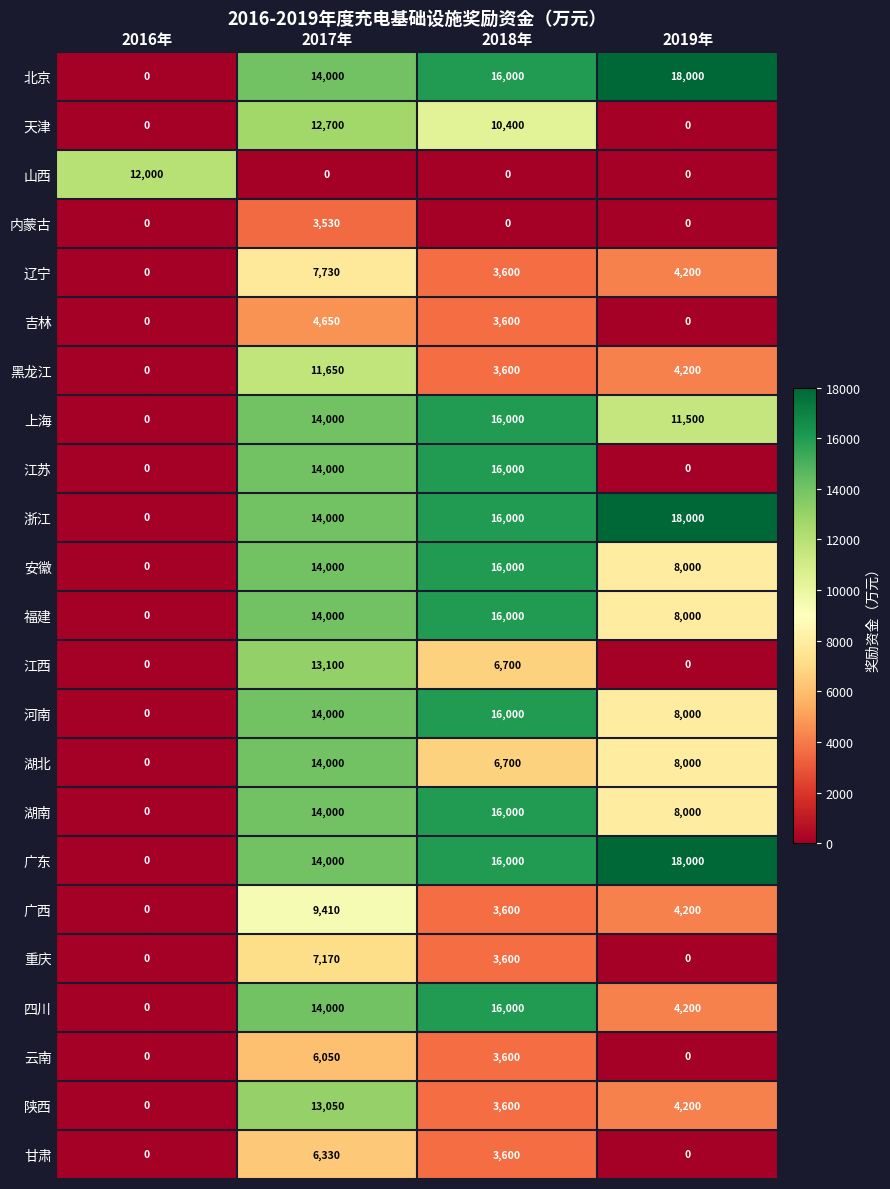

At how many categories does at least one series exceed 10513?

4